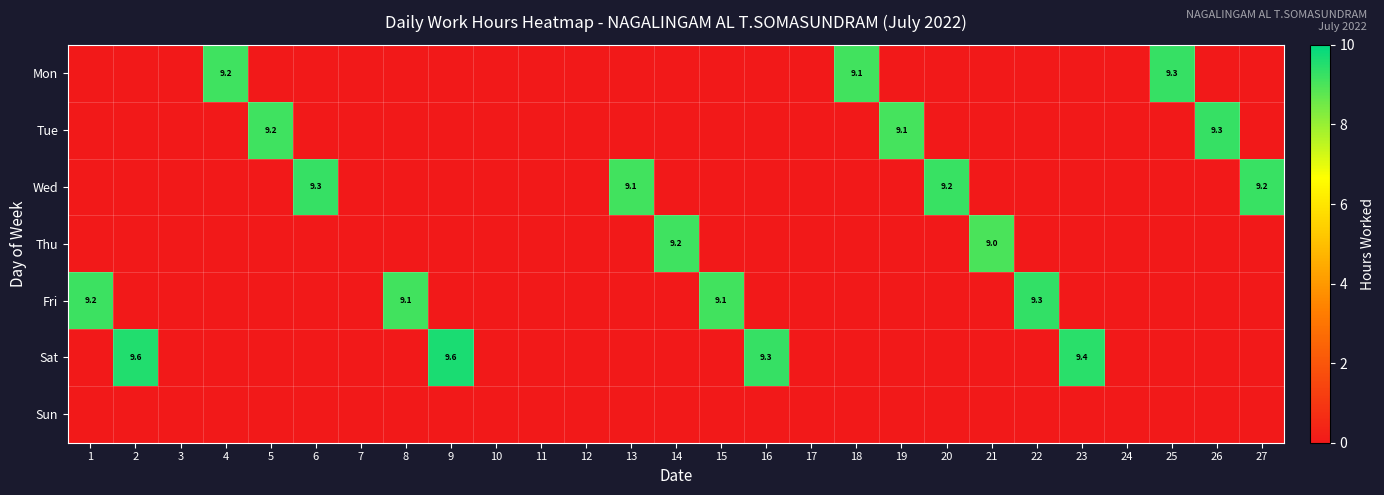

List the series in order of their peak value, lowest first.

Sun, Thu, Wed, Mon, Tue, Fri, Sat